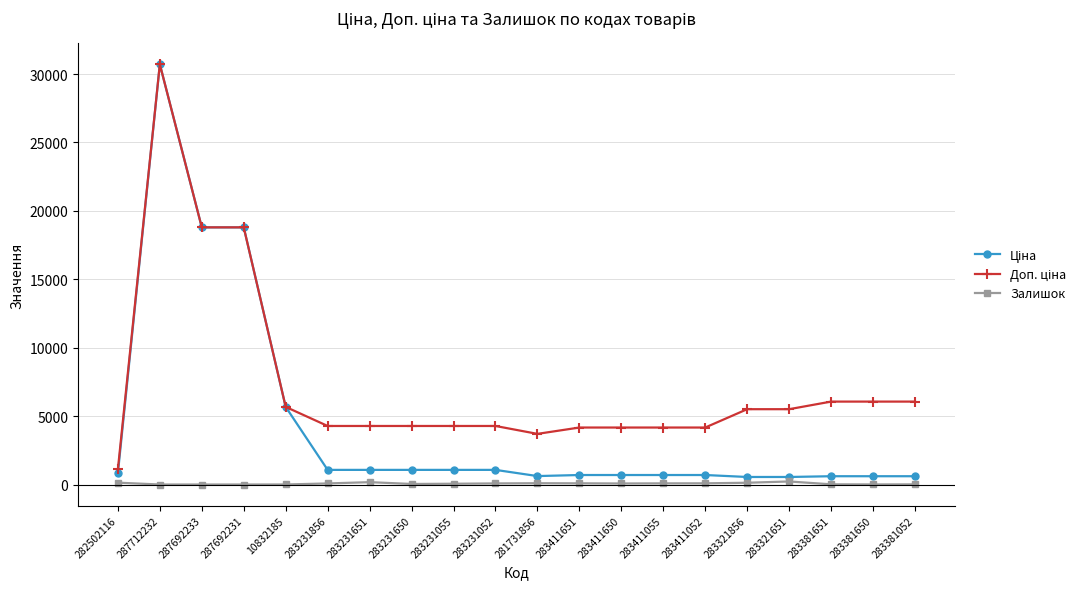

How many categories are shown in the chart?

20